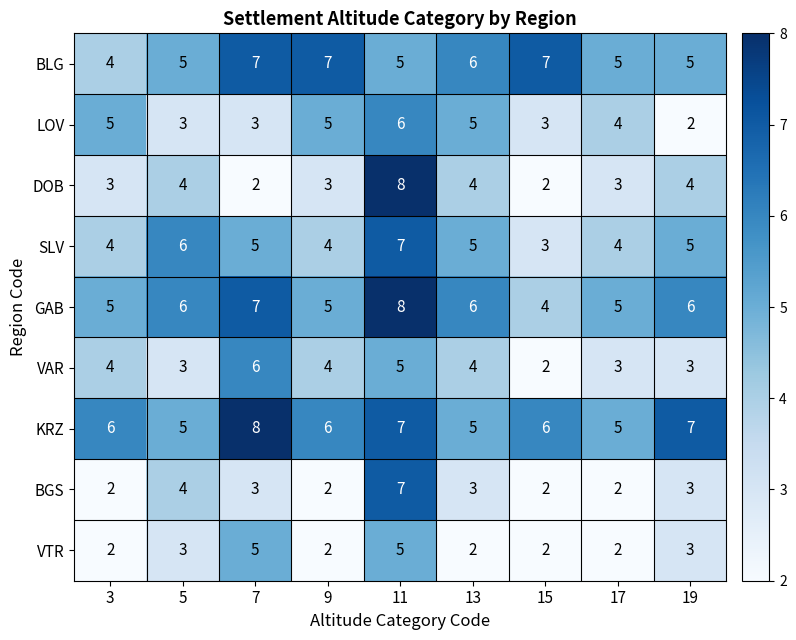

At how many categories does at least one series exceed 3?

9